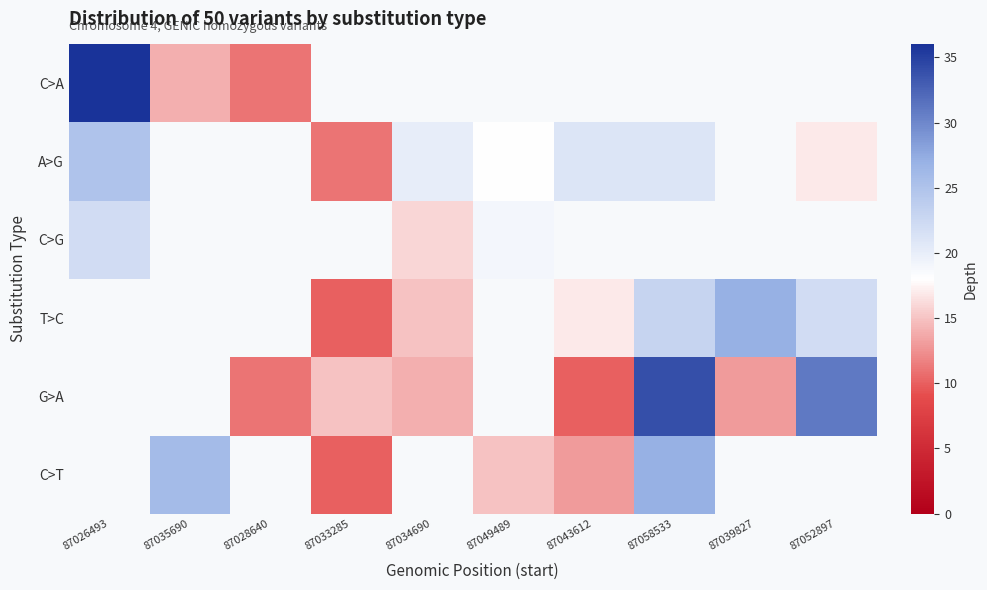

What is the smallest value displayed?

10.0